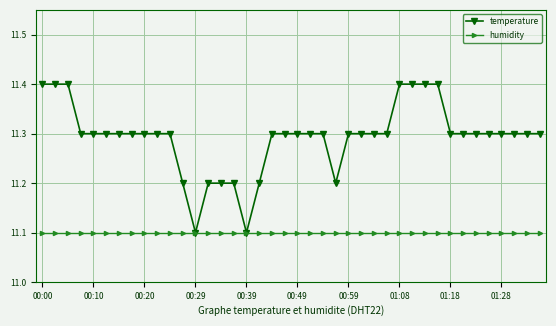

Rank the series by their maximum value, from lowest to highest.

humidity, temperature